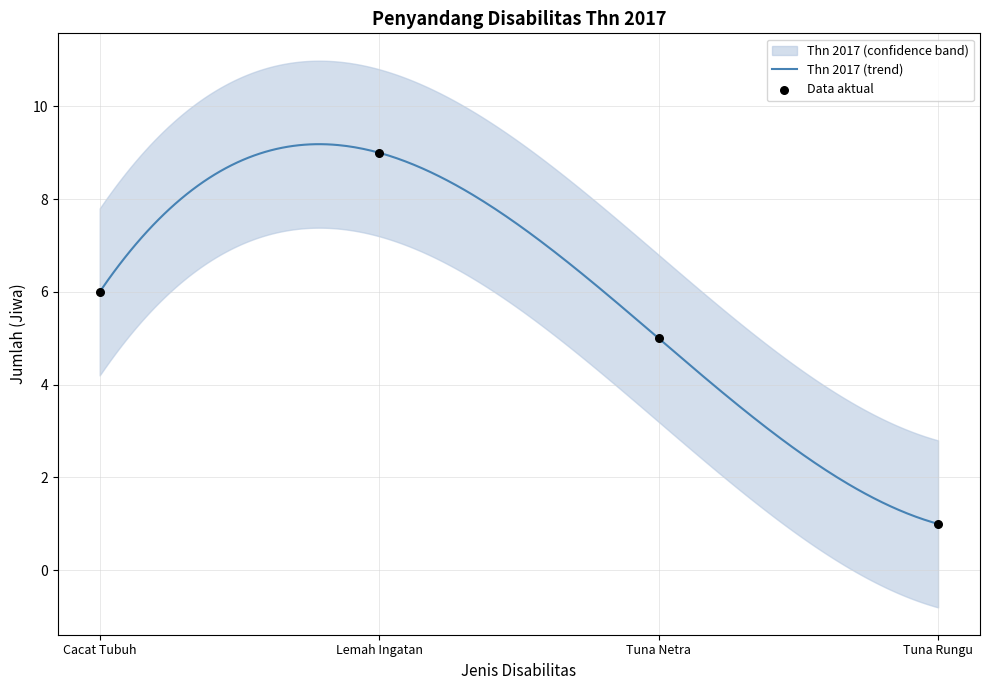

What is the change in value from Lemah Ingatan to Tuna Rungu?

-8